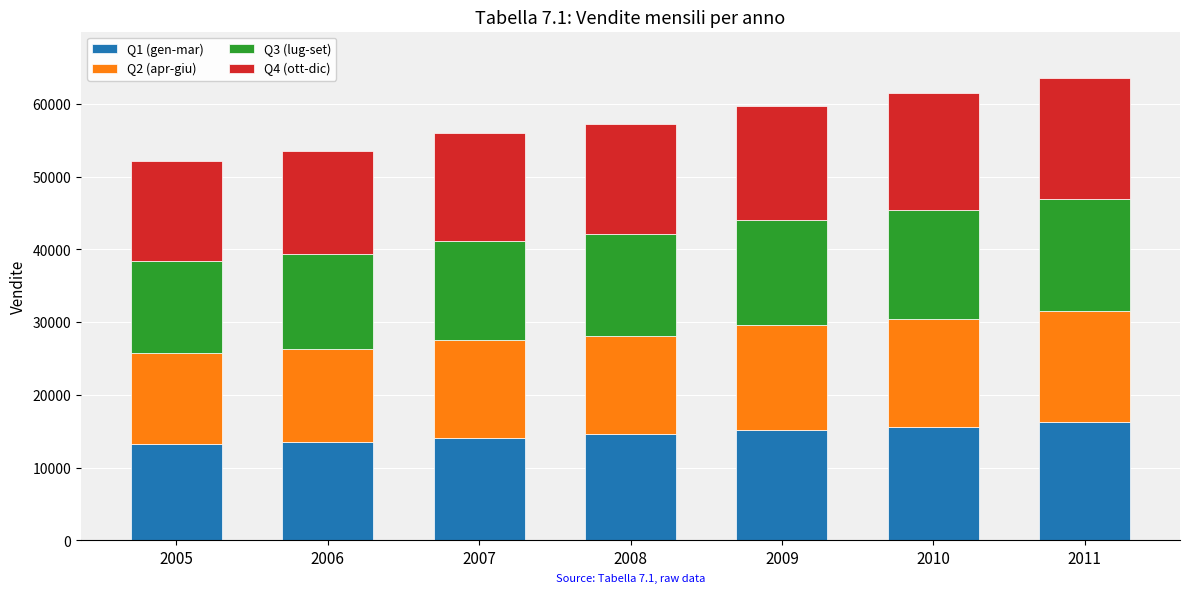

What is the sum of the Q1 (gen-mar) values at 2008 and 2009?

29741